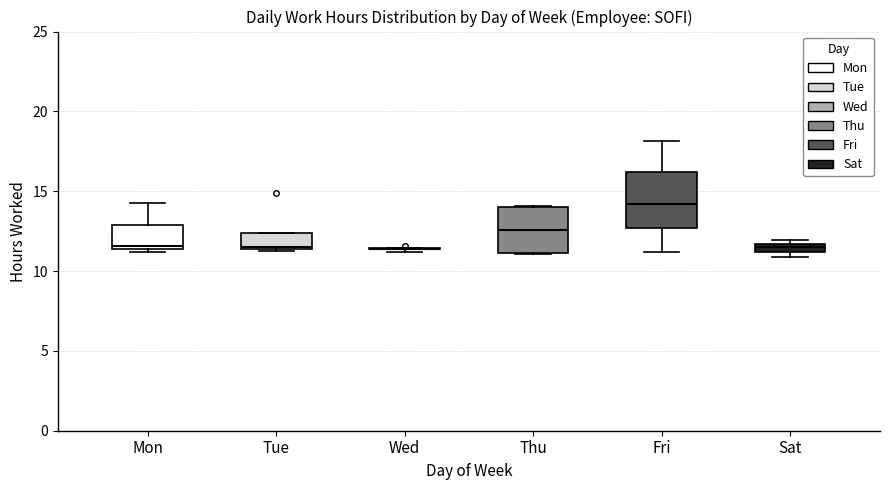

Which box is the tallest, from its lower edge to its upper edge?

Fri